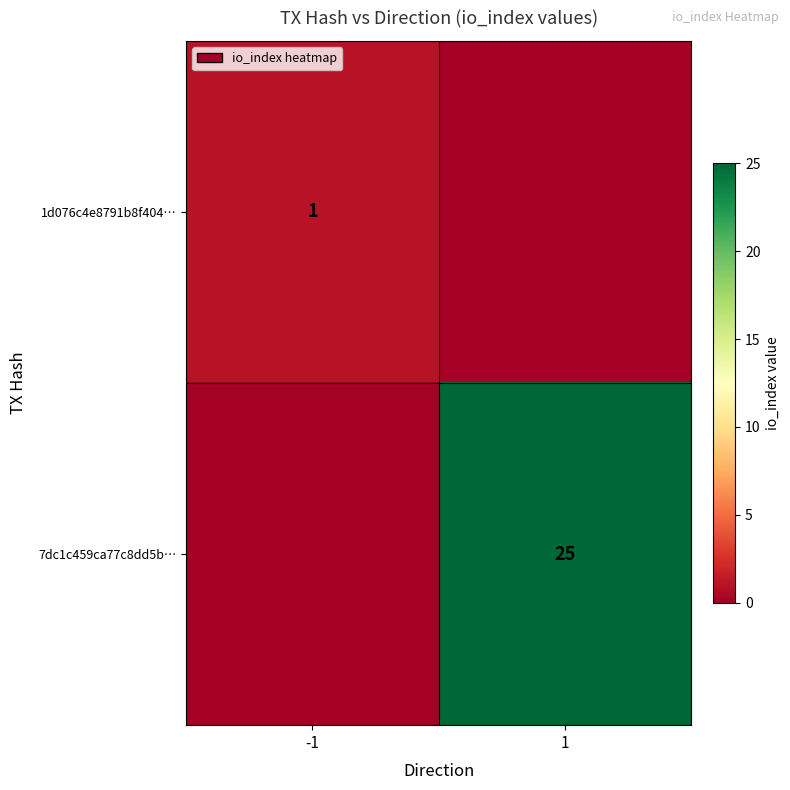

True or false: 7dc1c459ca77c8dd5b… has a value of 9 at 1.

False